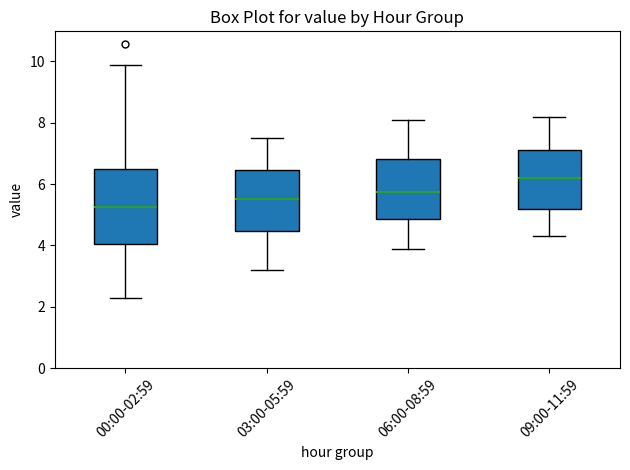

Reading left to right, read every box against the y-axis: the position of its median line, the range the box covers, and the ends of its whiskers. The values are not printed on the chart, so give them approximately, as read against the axis.

00:00-02:59: median 5.2, box 4.0 to 6.6, whiskers 2.4 to 9.8
03:00-05:59: median 5.6, box 4.4 to 6.4, whiskers 3.2 to 7.6
06:00-08:59: median 5.8, box 4.8 to 6.8, whiskers 4.0 to 8.2
09:00-11:59: median 6.2, box 5.2 to 7.2, whiskers 4.4 to 8.2